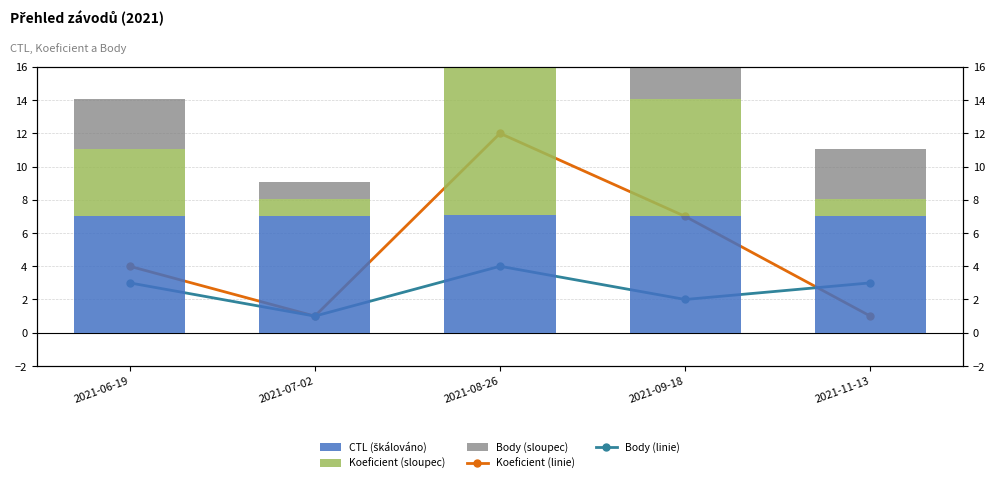

What is the sum of all Koeficient values?

25.0